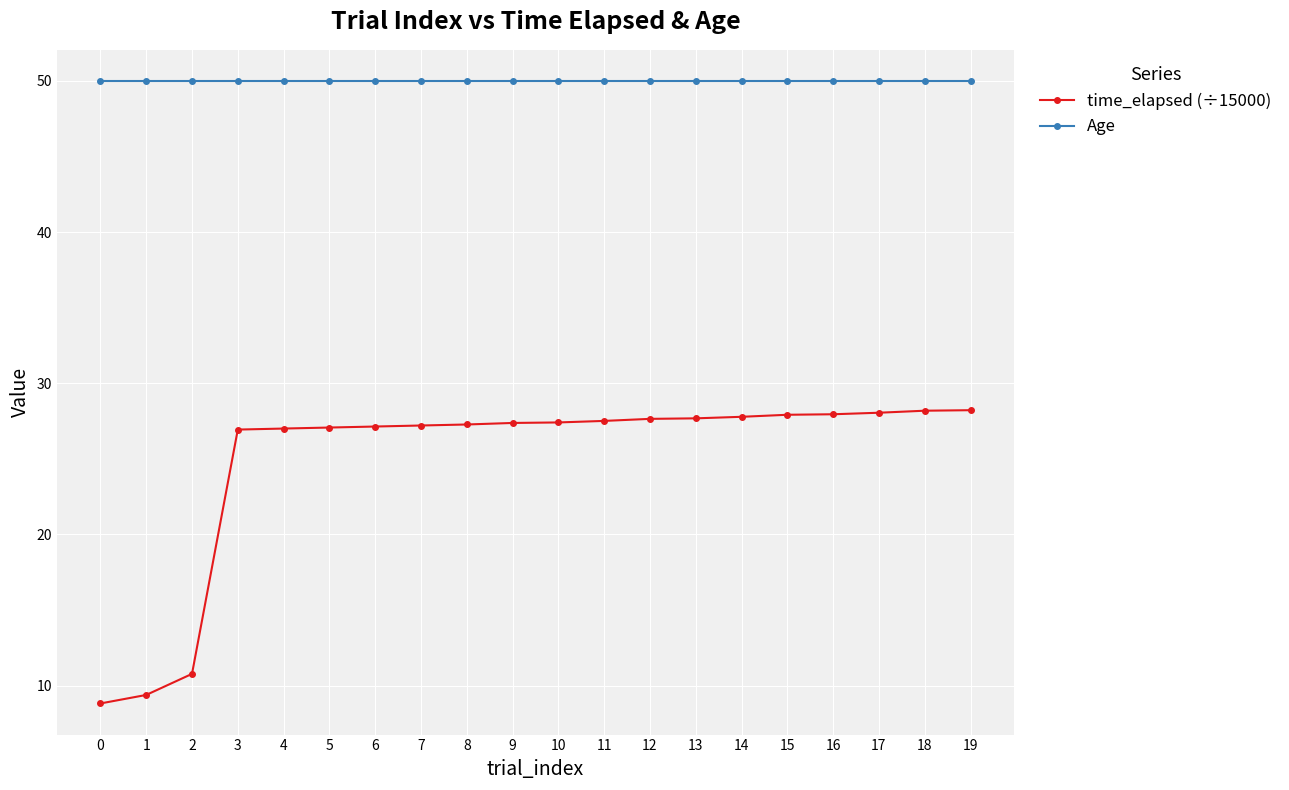

Which series has the largest total across all categories?

Age